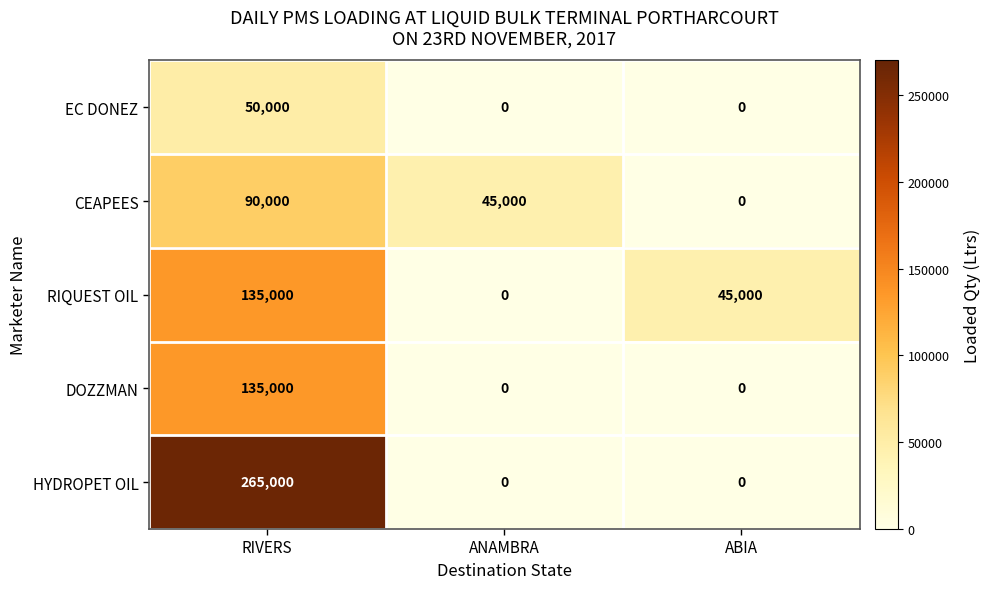

What is the sum of all EC DONEZ values?

50000